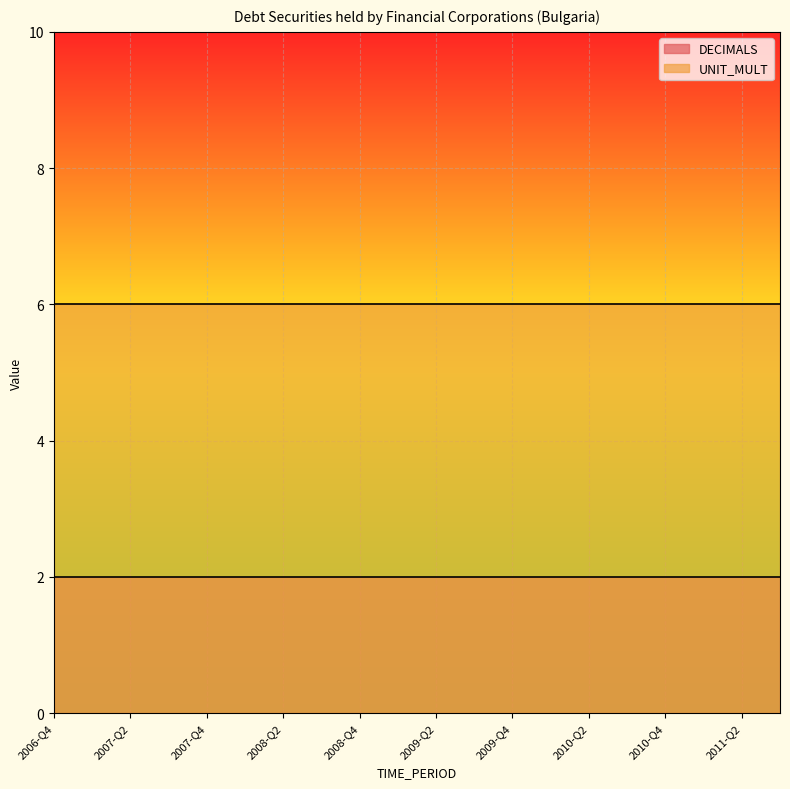

Reading left to right, extract all data points from this chart.

DECIMALS: 2	2	2	2	2	2	2	2	2	2	2	2	2	2	2	2	2	2	2	2
UNIT_MULT: 6	6	6	6	6	6	6	6	6	6	6	6	6	6	6	6	6	6	6	6